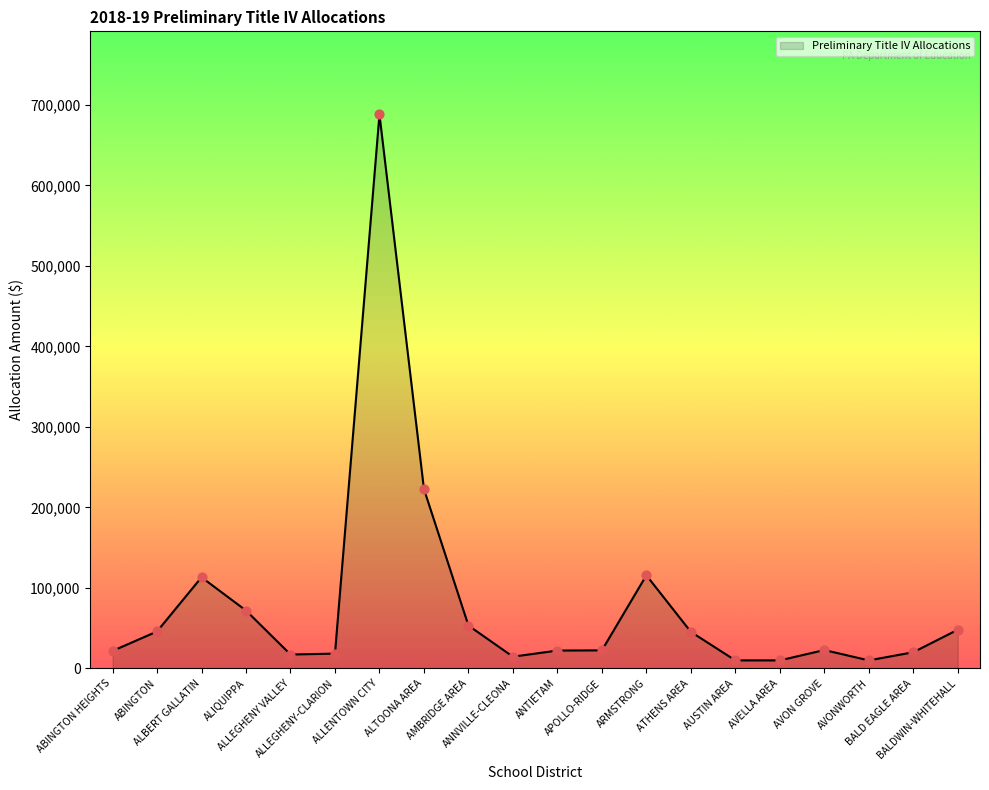

Approximately how many times larger is the value at BALDWIN-WHITEHALL compared to ALLENTOWN CITY?

0.1